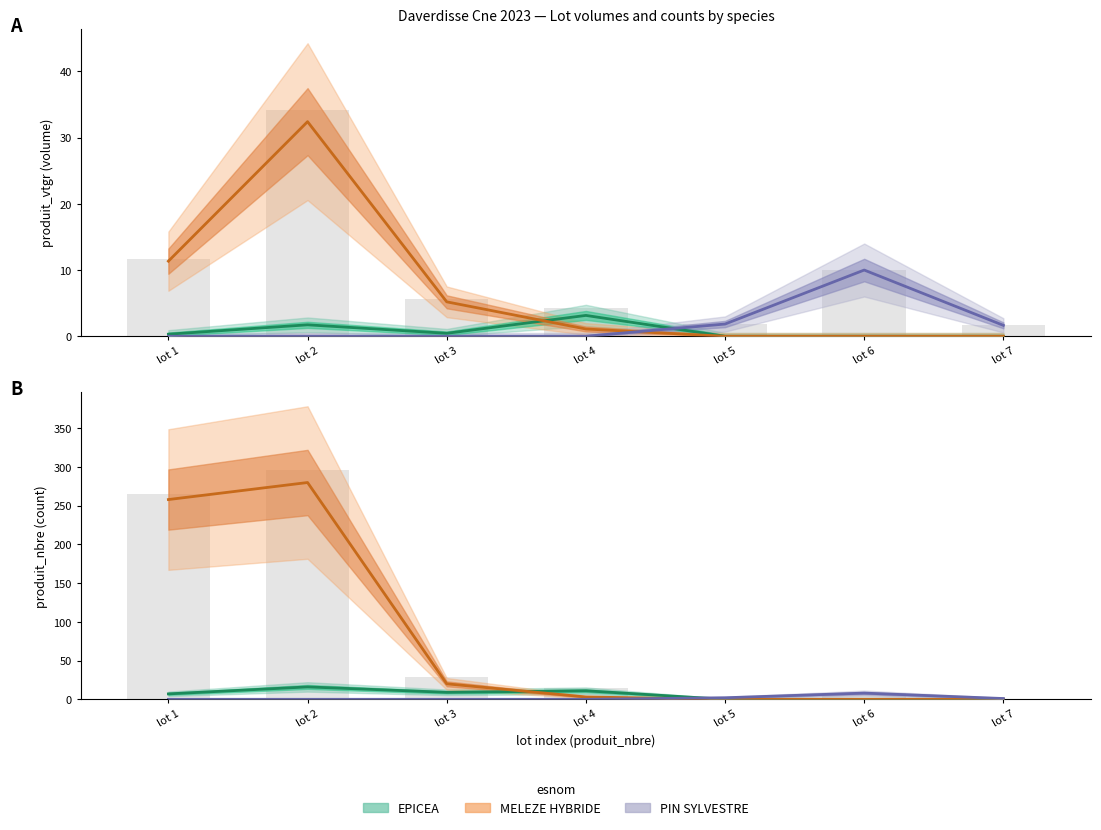

Reading right to left, extract all data points from this chart.

EPICEA: lot 7=0	lot 6=0	lot 5=0	lot 4=11	lot 3=9	lot 2=16	lot 1=7
MELEZE HYBRIDE: lot 7=0	lot 6=0	lot 5=0	lot 4=3	lot 3=20	lot 2=280	lot 1=258
PIN SYLVESTRE: lot 7=1	lot 6=8	lot 5=2	lot 4=0	lot 3=0	lot 2=0	lot 1=0